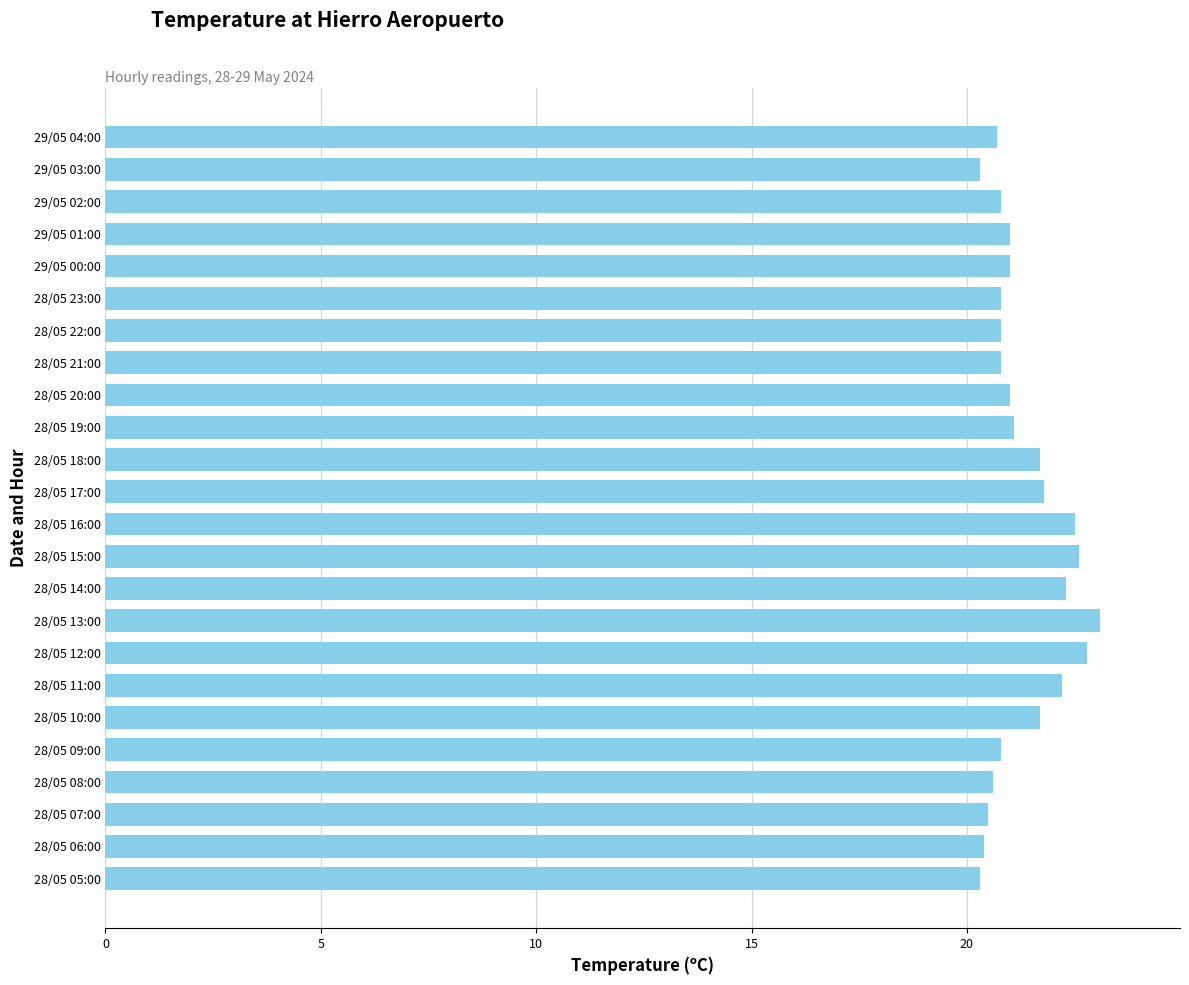

Which category has the highest value across all series?

28/05 13:00